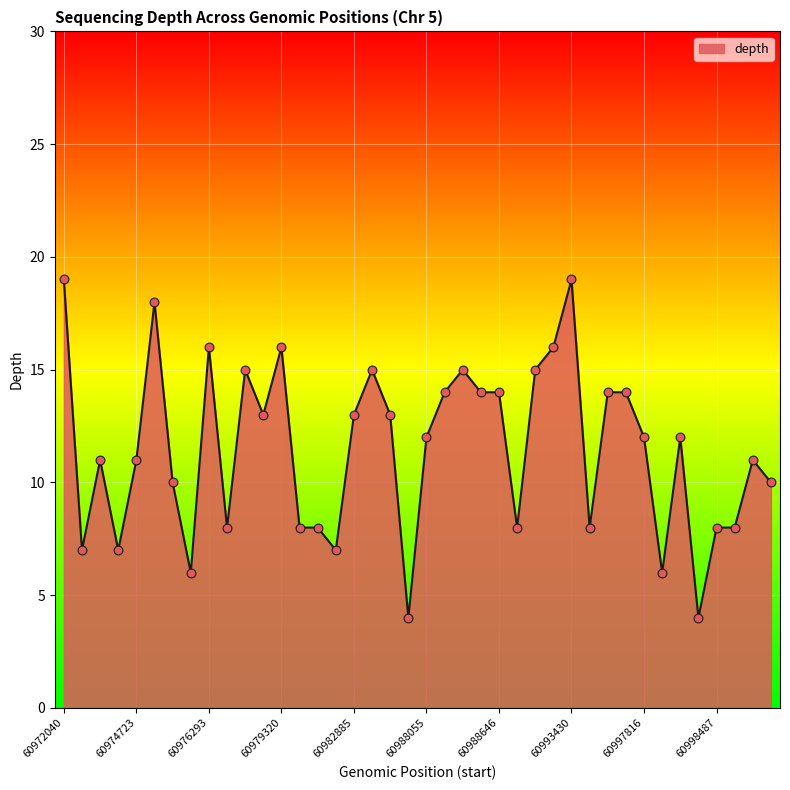

What is the smallest value displayed?

4